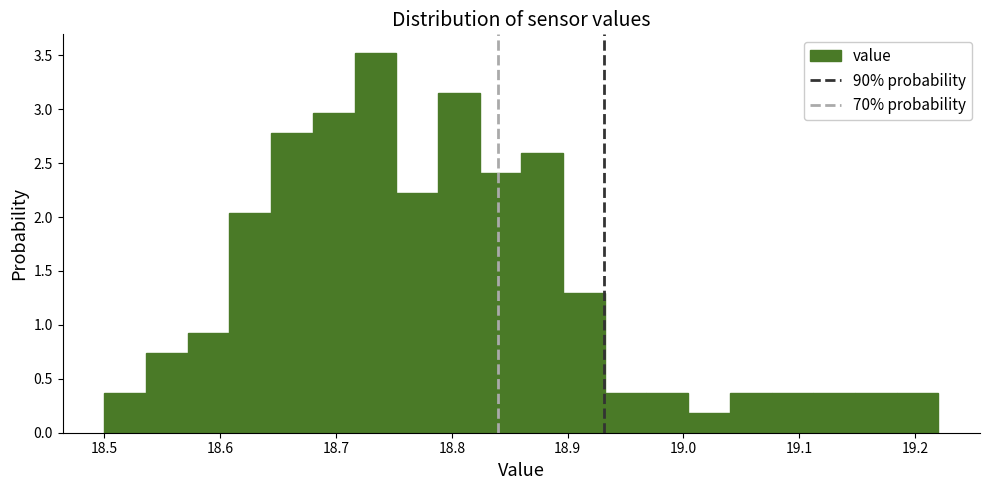

Read against the x-axis, roughly where is the centre of the tallest bar?

18.73